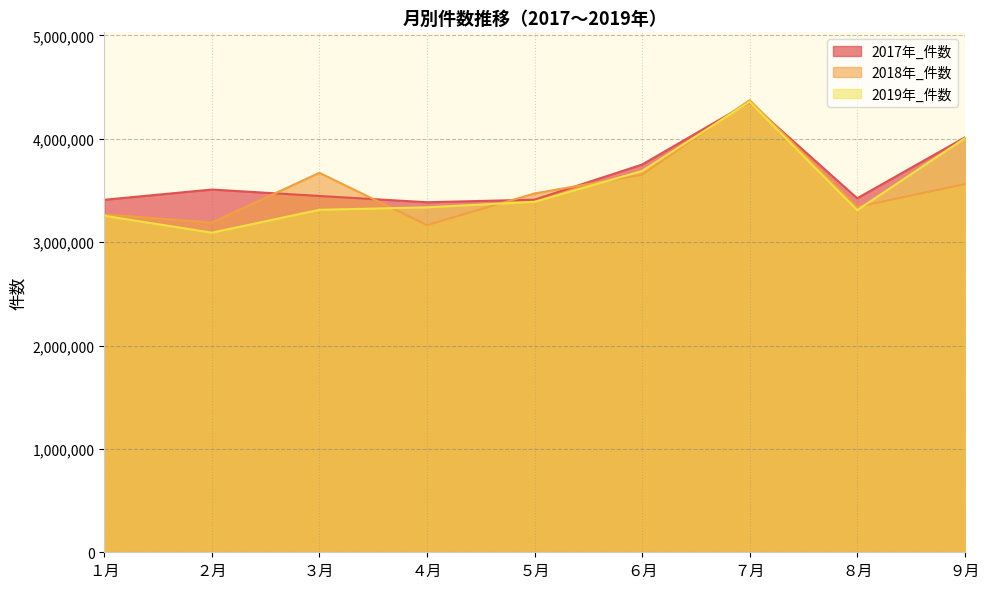

What is the sum of all 2018年_件数 values?

31697972